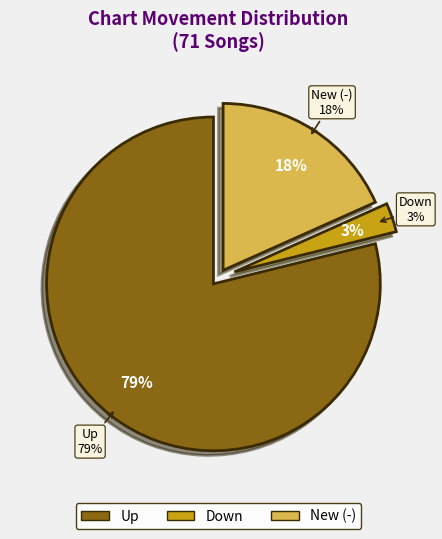

Rank the categories by value from highest to lowest.

Up, New (-), Down